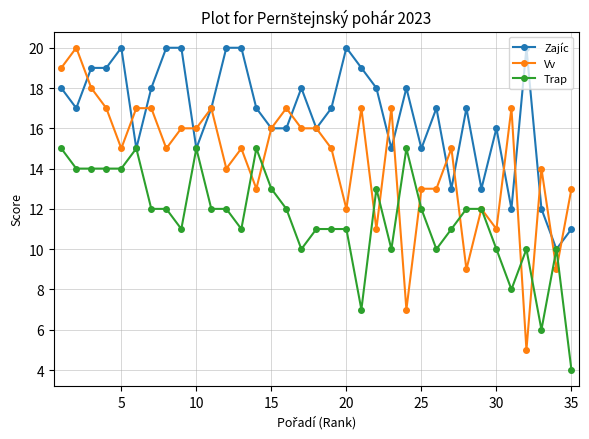

What is the value of the Zajíc point at the 1st from the left?

18